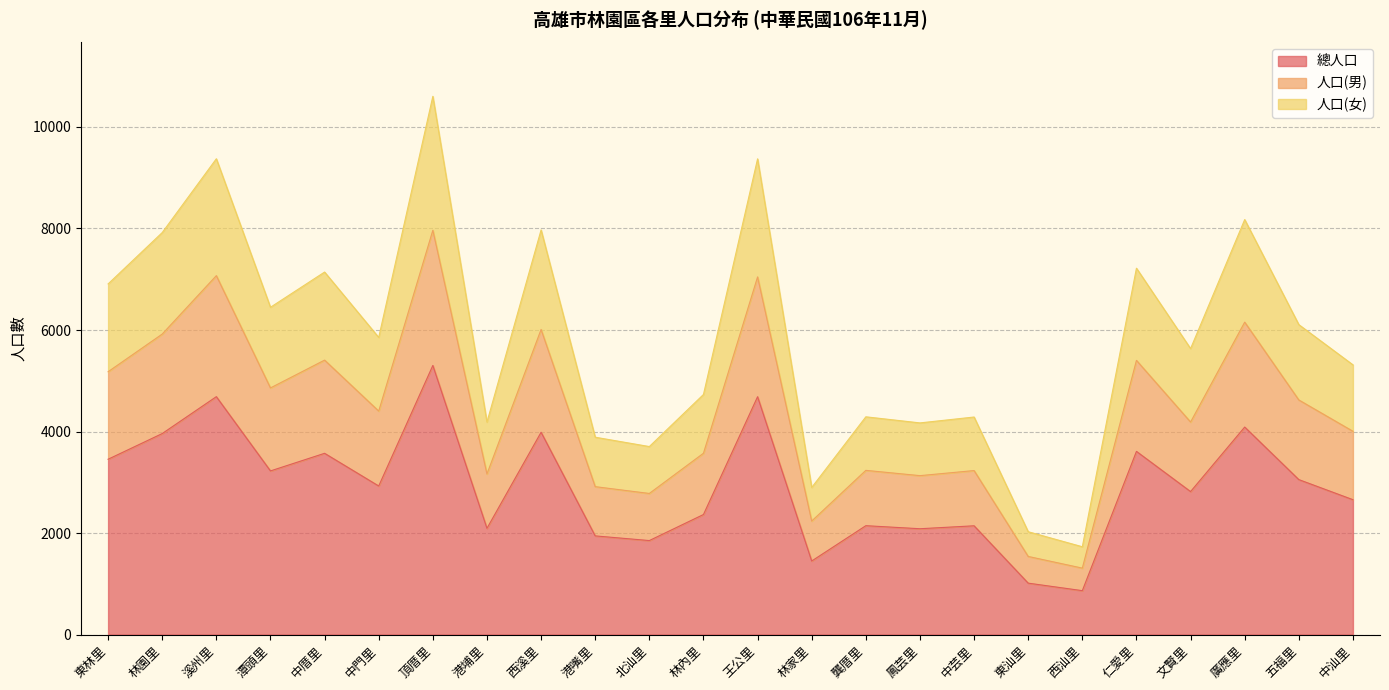

Does the chart display data point markers on the line(s)?

No